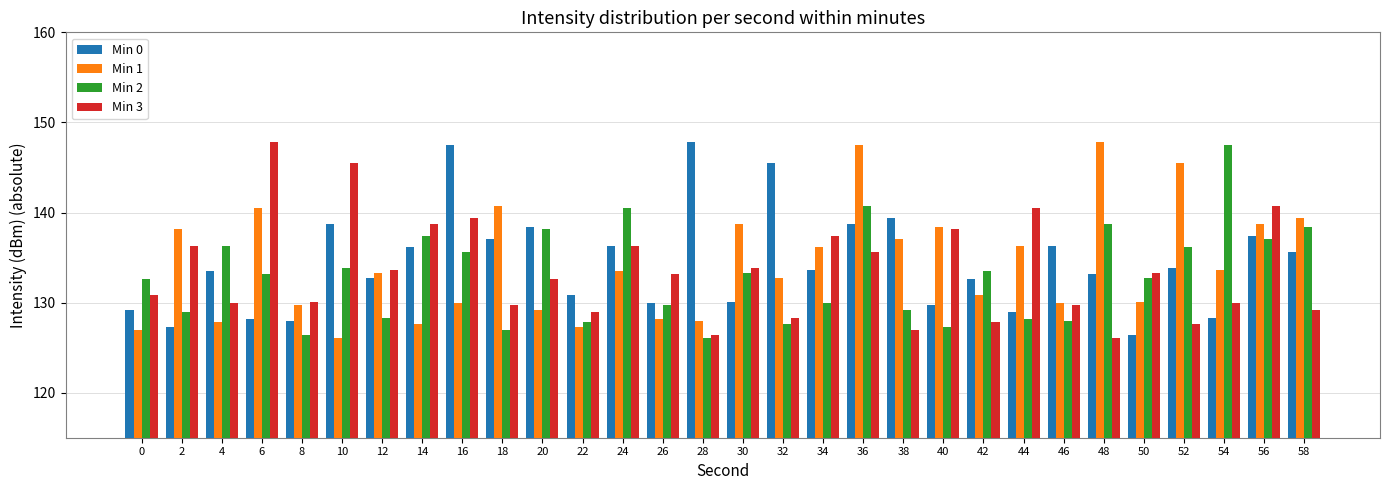

Is the value of Min 1 at 56 greater than the value of Min 0 at 30?

Yes